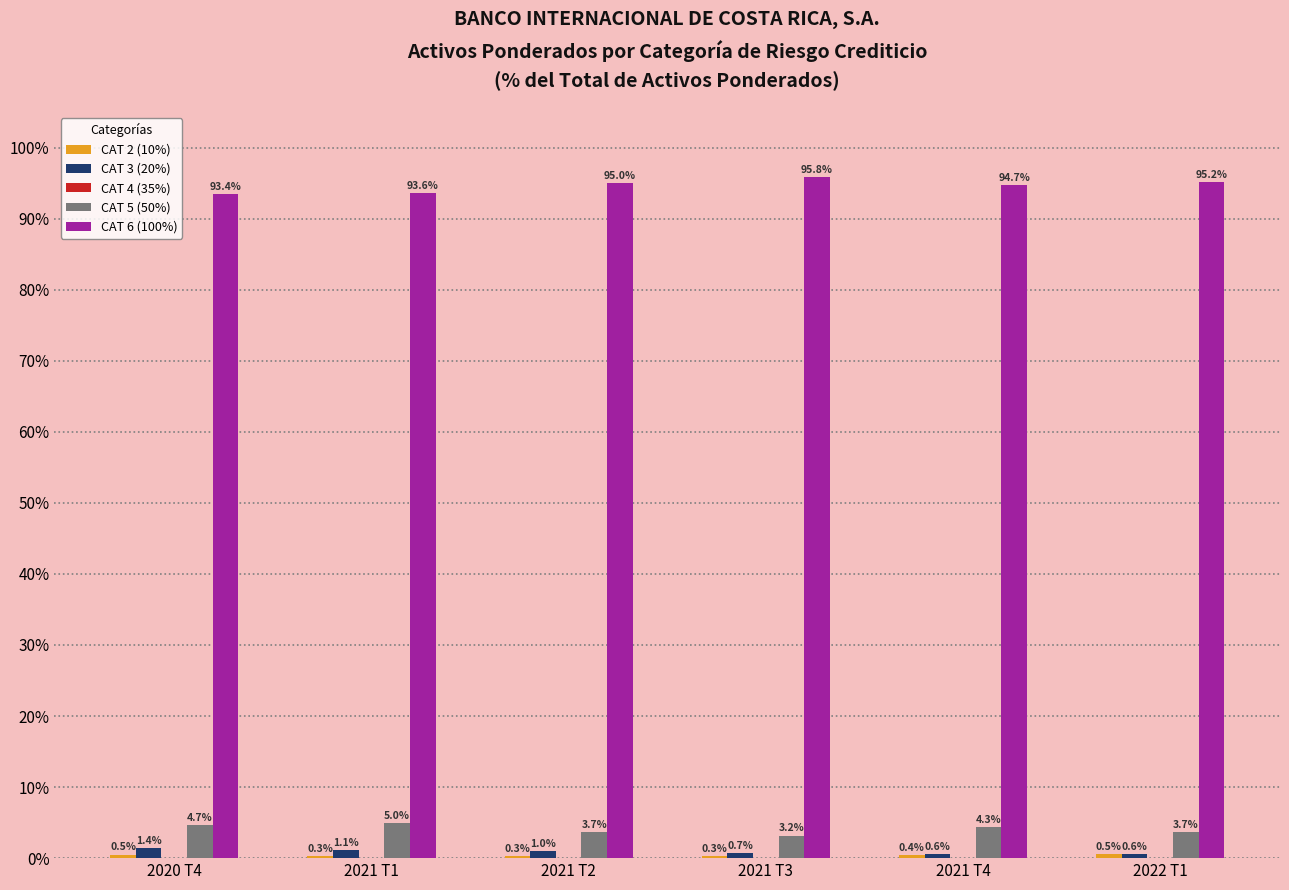

What is the difference between the CAT 3 (20%) values at 2020 T4 and 2022 T1?

0.8